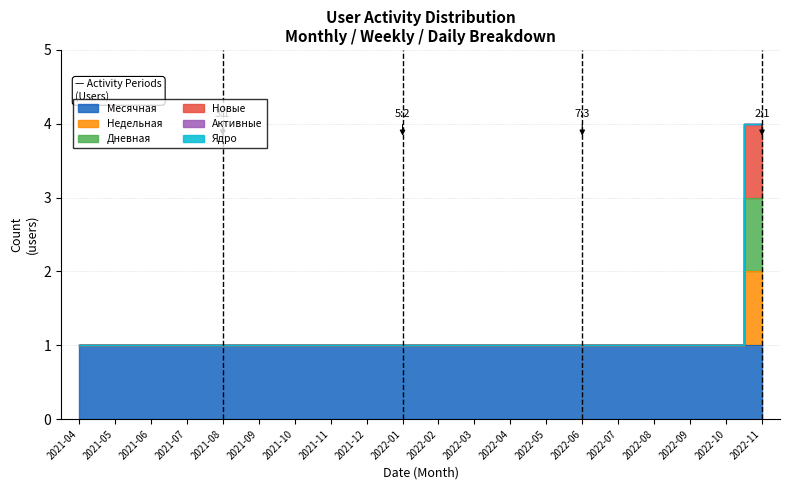

How many data points in Недельная are above 1?

1